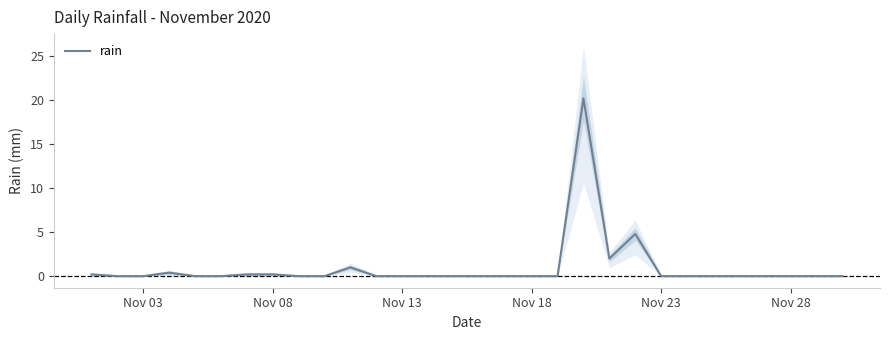

How many categories are shown in the chart?

30